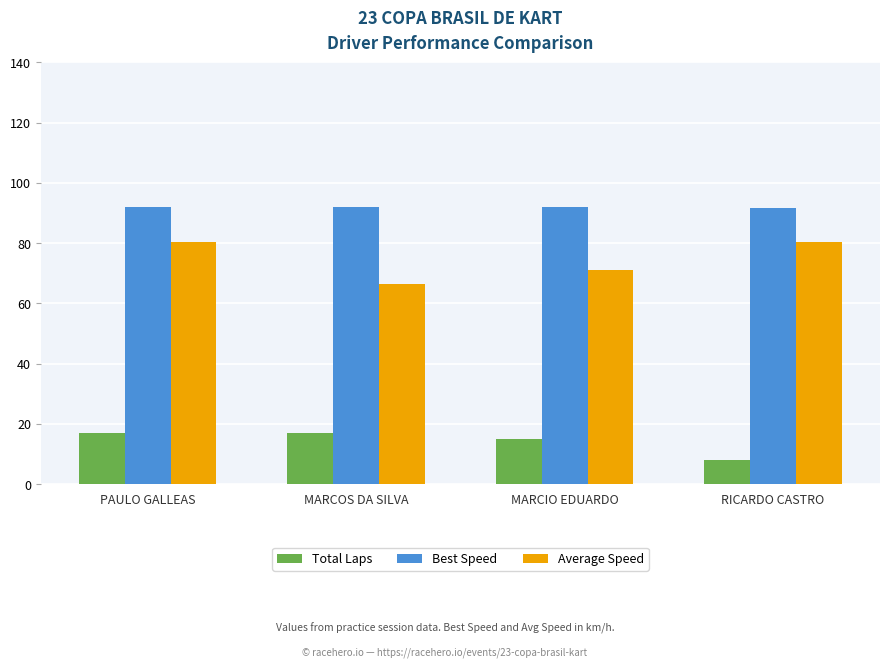

What is the lowest value of the Best Speed series?

91.6